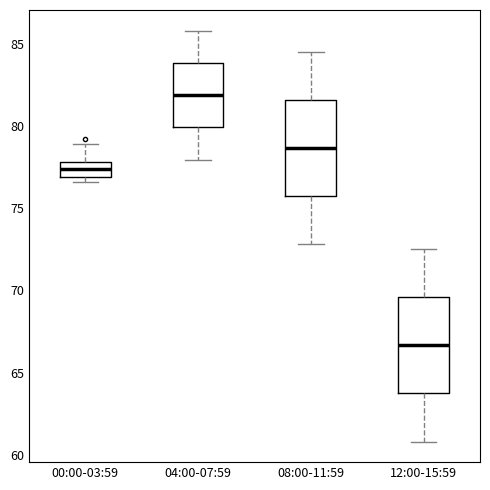

Reading left to right, read every box against the y-axis: the position of its median line, the range the box covers, and the ends of its whiskers. The values are not printed on the chart, so give them approximately, as read against the axis.

00:00-03:59: median 77.5, box 77.0 to 78.0, whiskers 76.5 to 79.0
04:00-07:59: median 82.0, box 80.0 to 84.0, whiskers 78.0 to 86.0
08:00-11:59: median 78.5, box 75.5 to 81.5, whiskers 73.0 to 84.5
12:00-15:59: median 66.5, box 63.5 to 69.5, whiskers 61.0 to 72.5